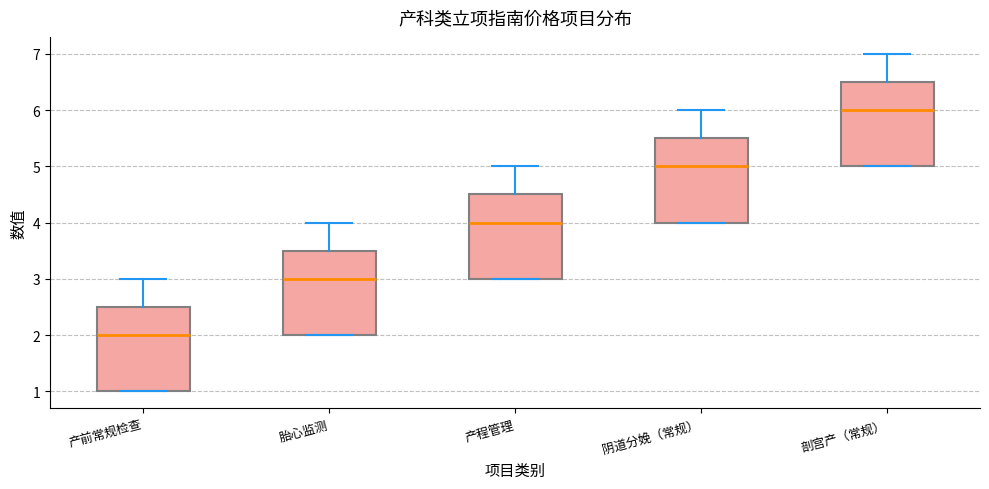

Which box has the highest median line?

剖宫产（常规）